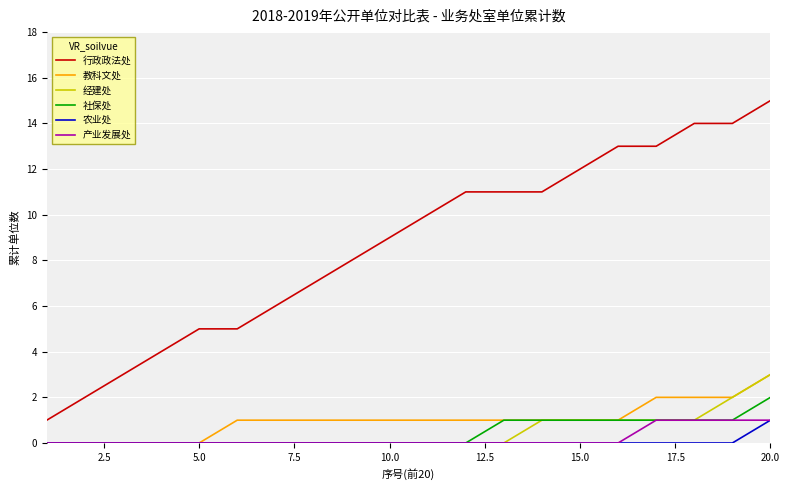

How many distinct data groups are displayed?

6